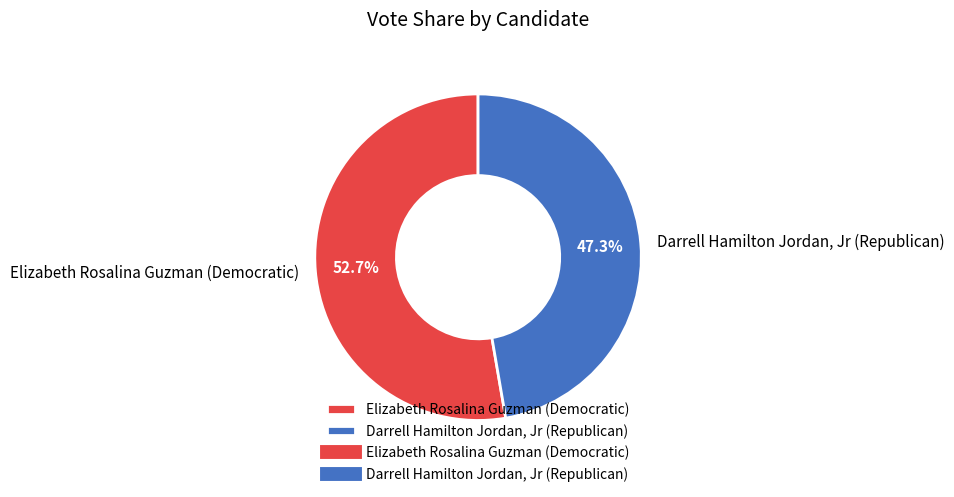

Is there a majority slice in this chart?

Yes